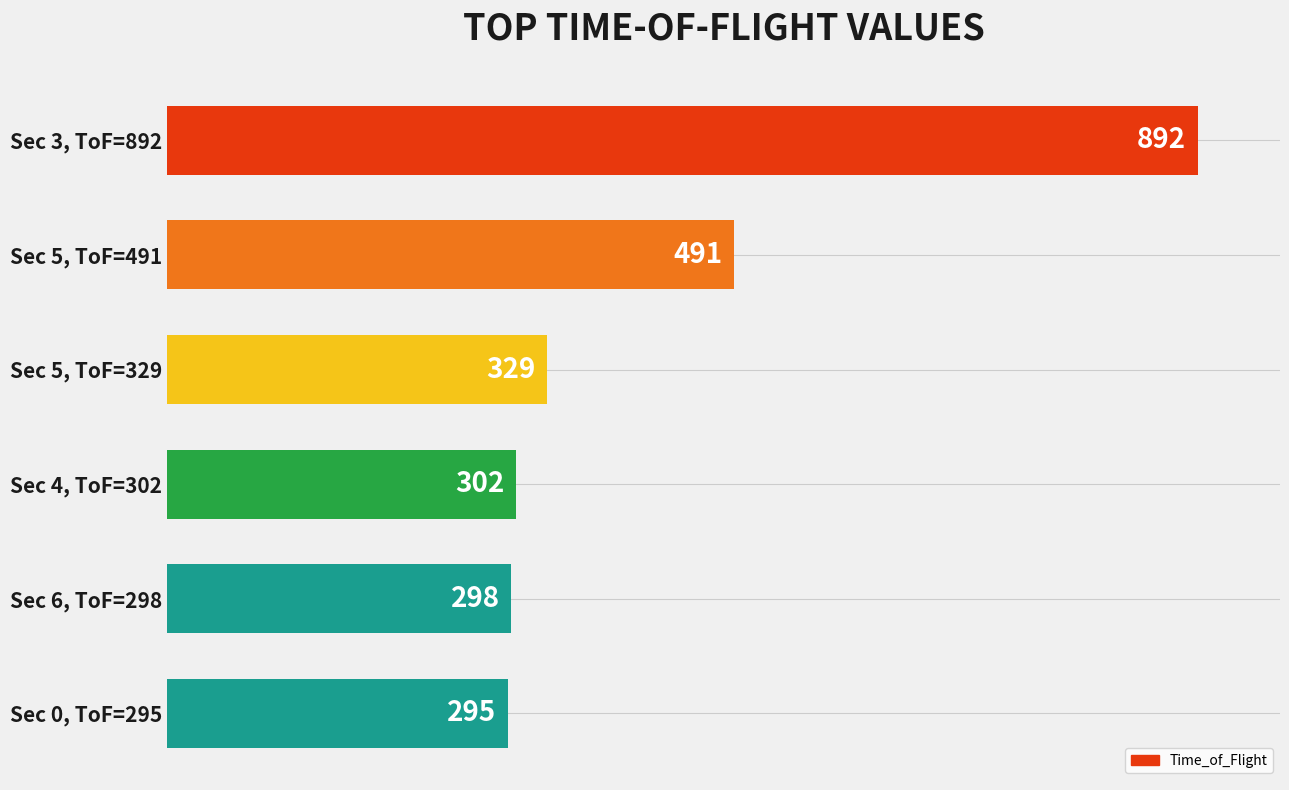

The chart shows a value of 524 at Sec 4, ToF=302. True or false?

False